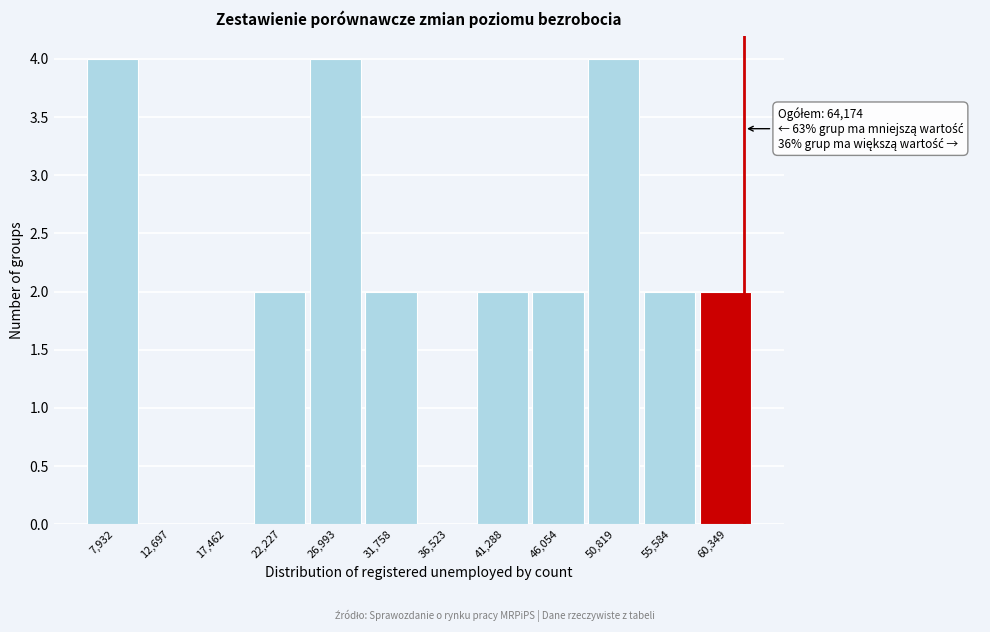

Reading left to right, extract all data points from this chart.

7,932=4	12,697=0	17,462=0	22,227=2	26,993=4	31,758=2	36,523=0	41,288=2	46,054=2	50,819=4	55,584=2	60,349=2